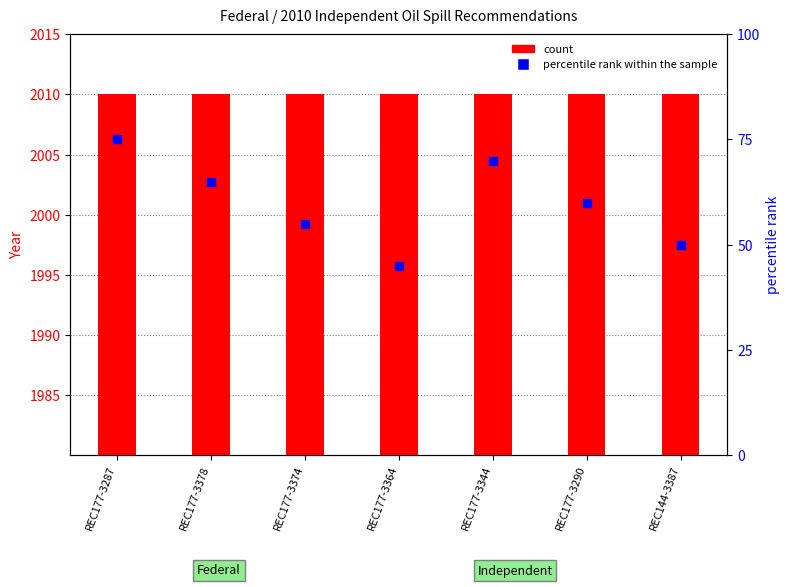

Which series contains the lowest Y value?

percentile rank within the sample